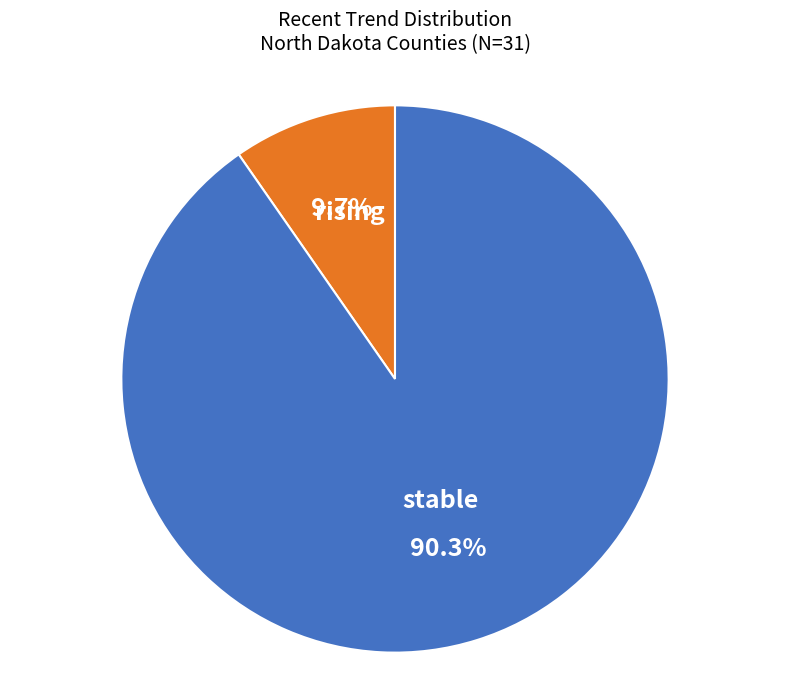

Is there a majority slice in this chart?

Yes